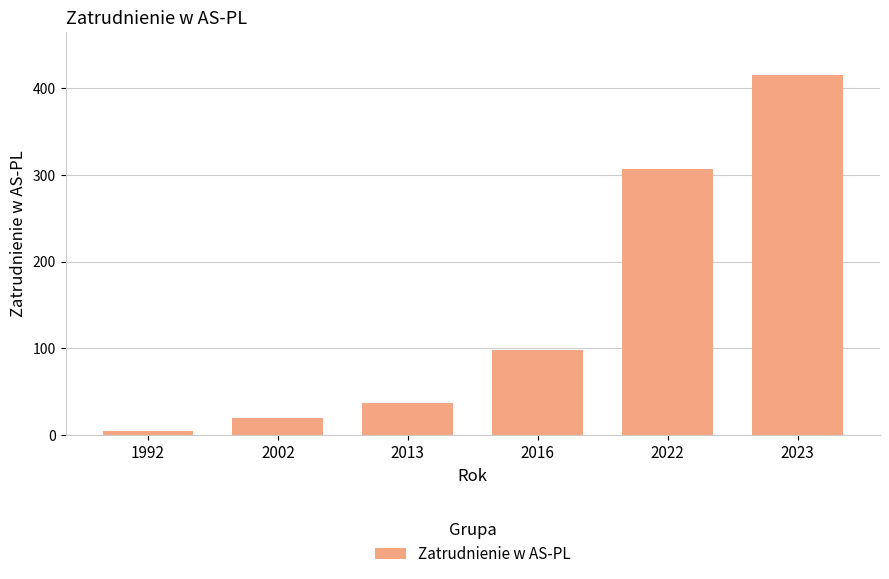

At which category does the chart reach its peak across all series?

2023